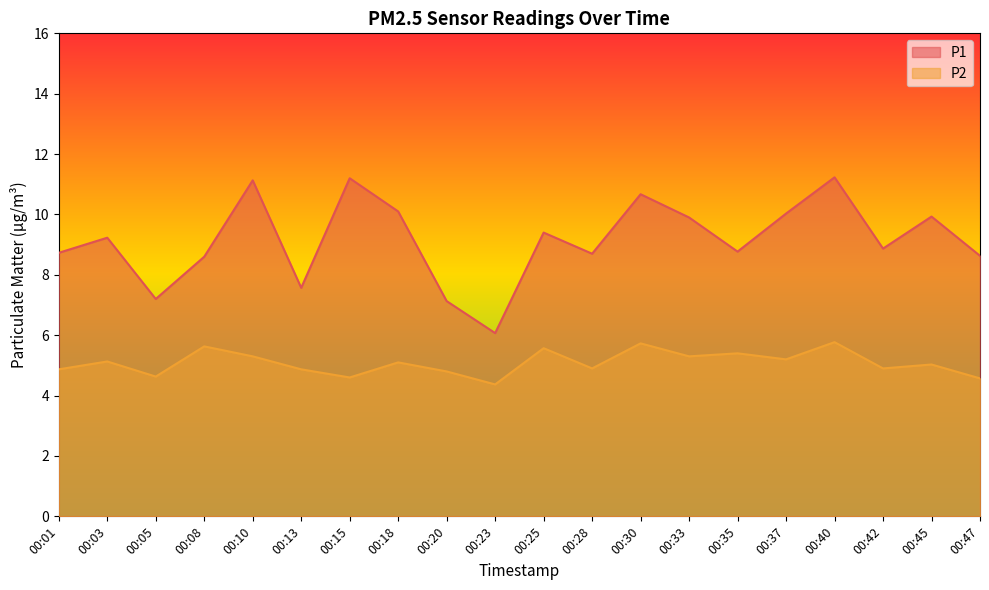

Which series has the largest range (max minus min)?

P1